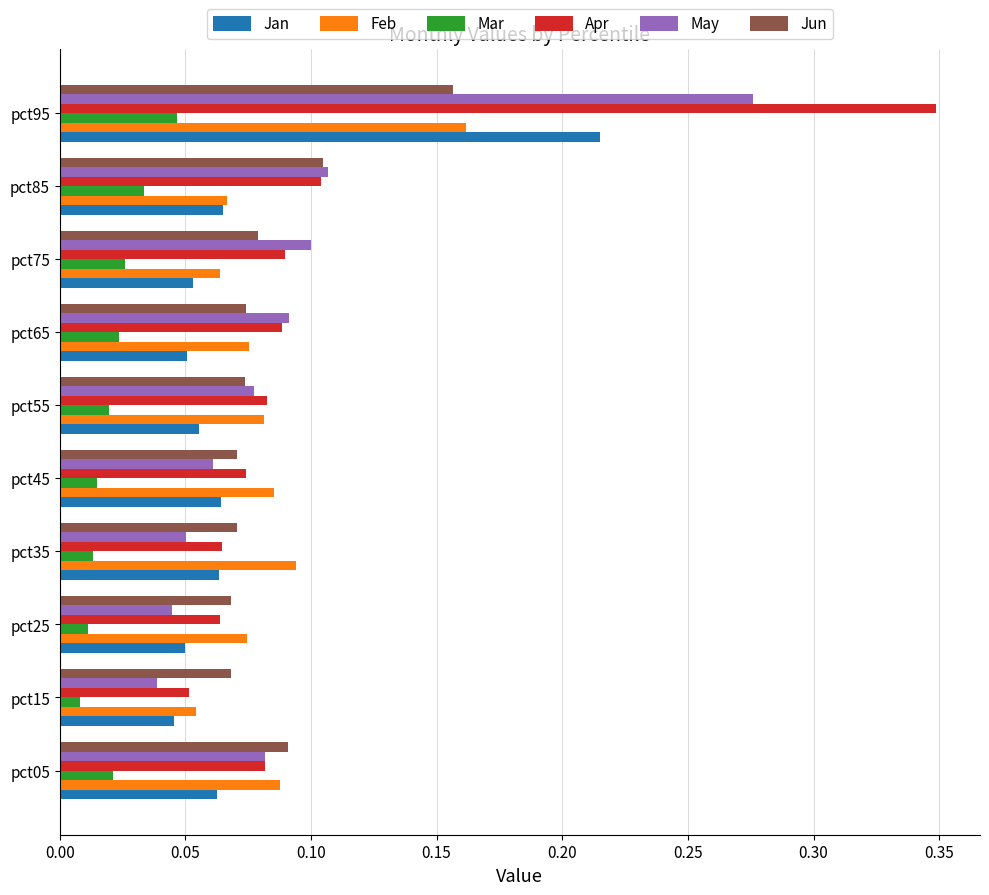

At how many categories does at least one series exceed 0?

10